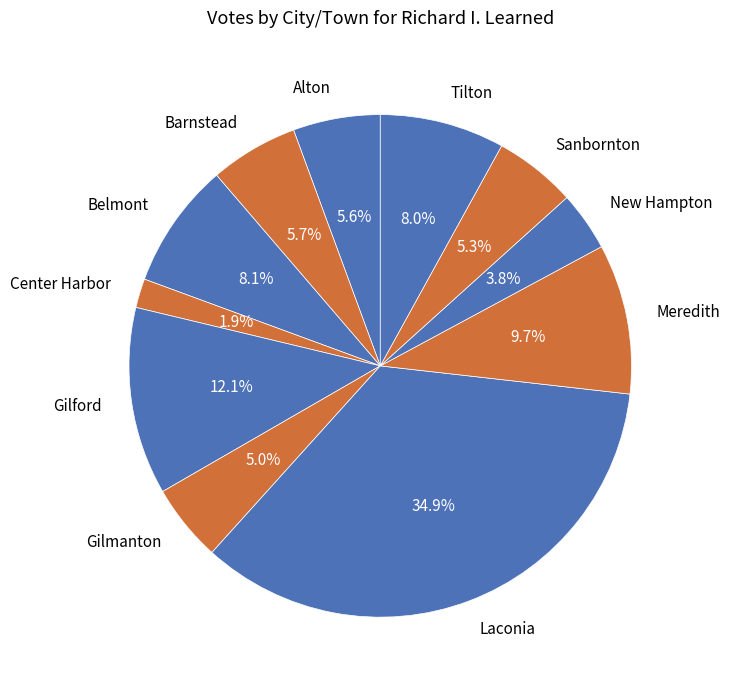

Between Sanbornton and New Hampton, which is larger?

Sanbornton